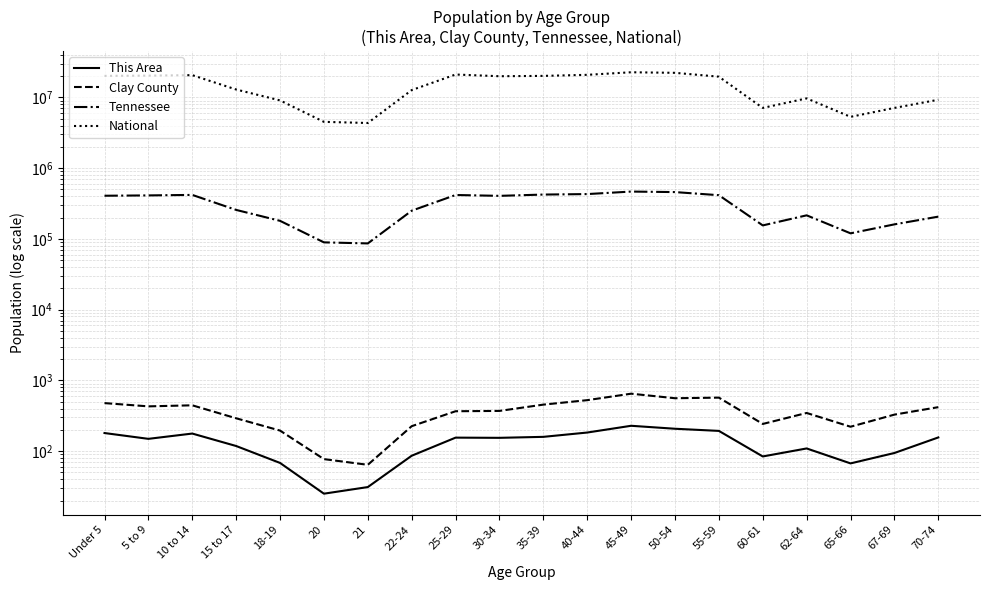

What is the label of the 11th point from the right?

30-34